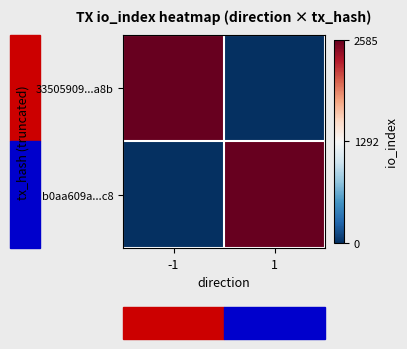

Which has a higher value, -1 or 1?

-1